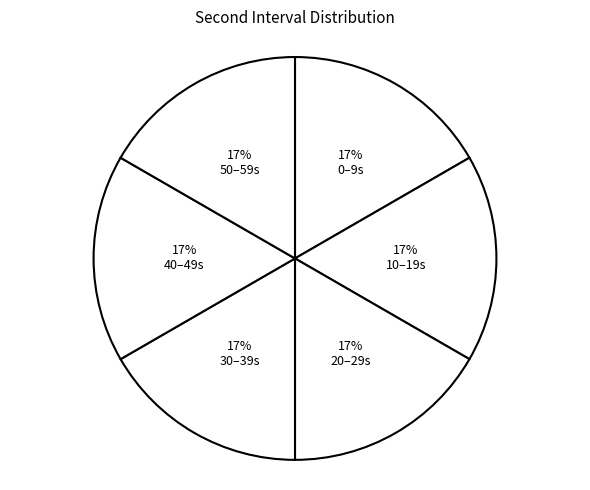

How many slices are in this pie chart?

6